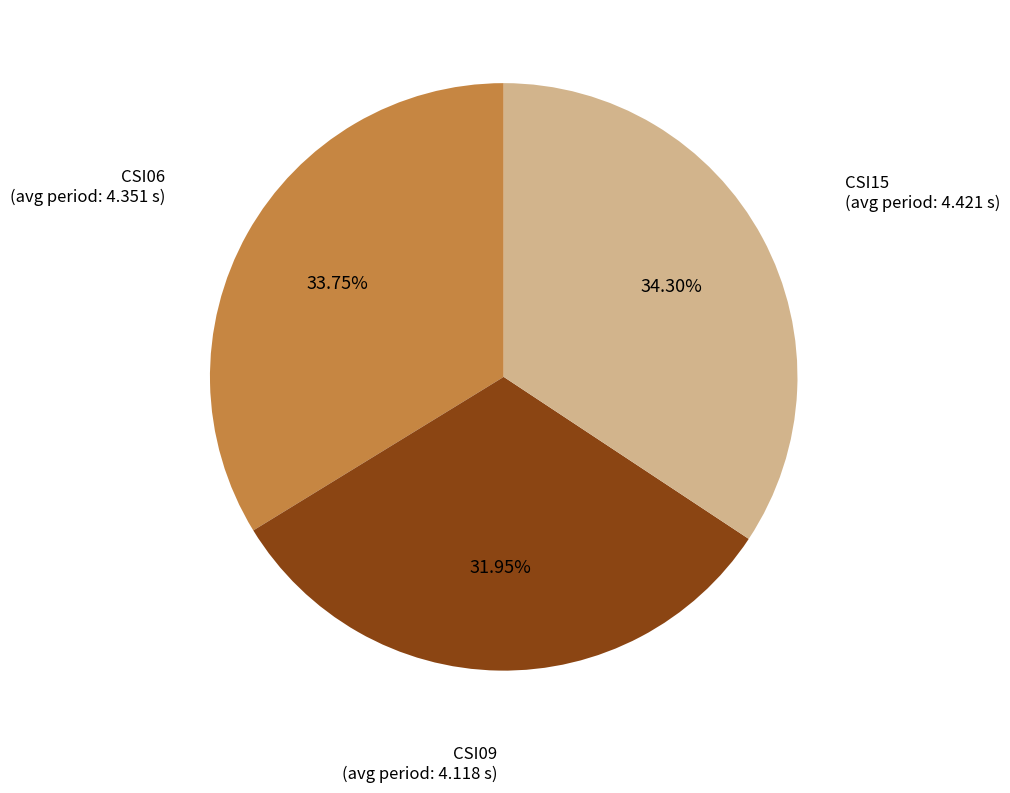

To the nearest percent, what is the average slice percentage?

33%